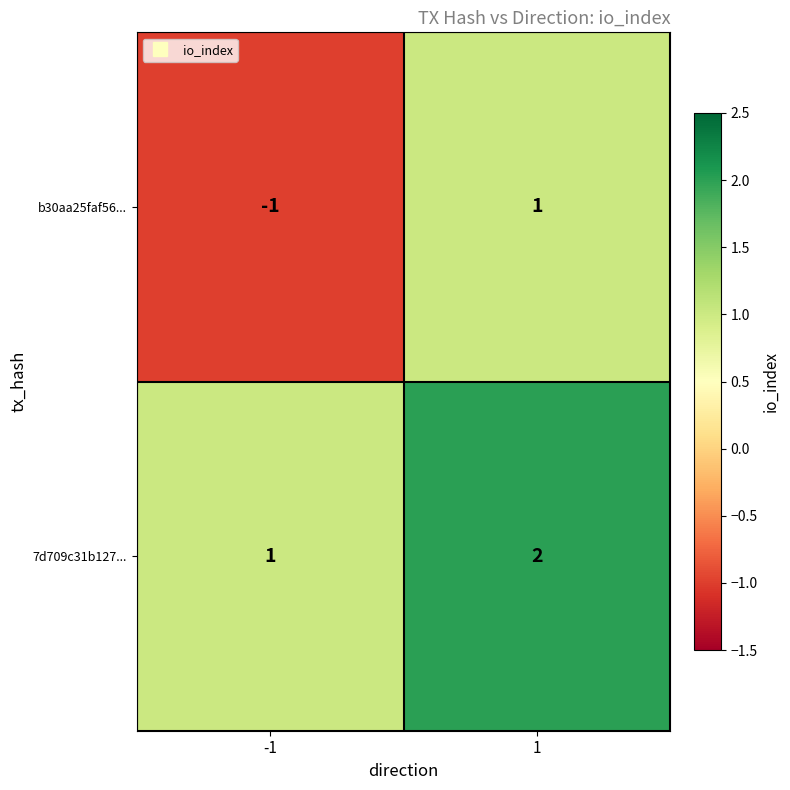

What is the spread (max minus min) of values at -1?

2